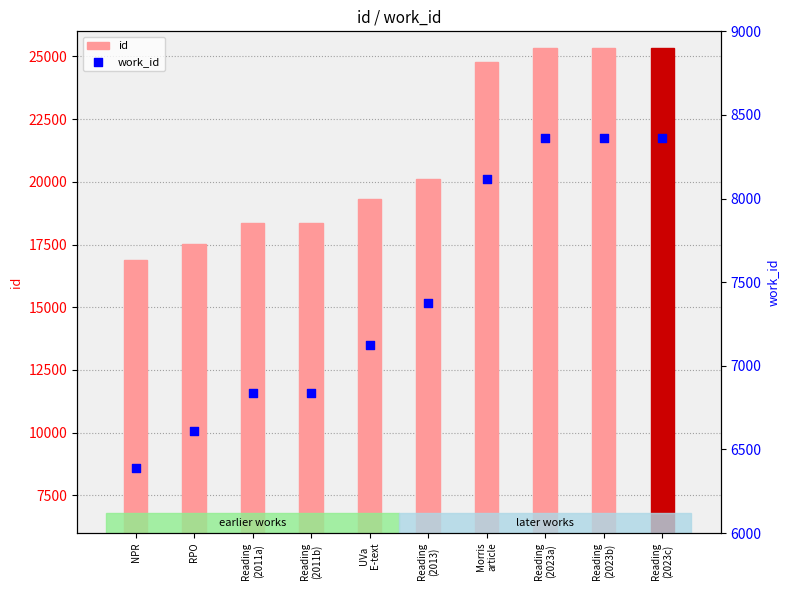

At how many categories does at least one series exceed 14723?

10